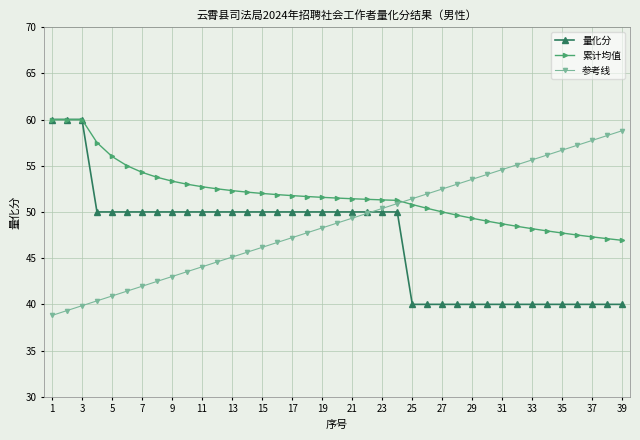

What is the maximum value for 量化分?

60.0